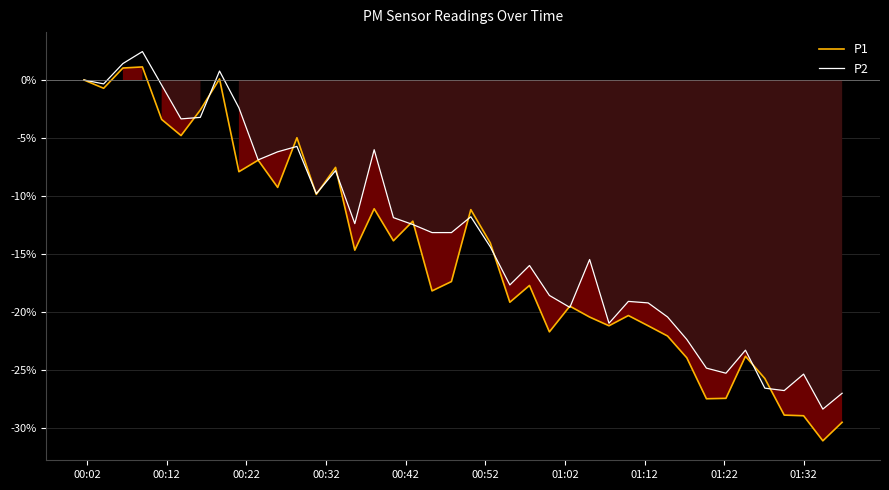

What is the average value of the P2 series?

-13.3